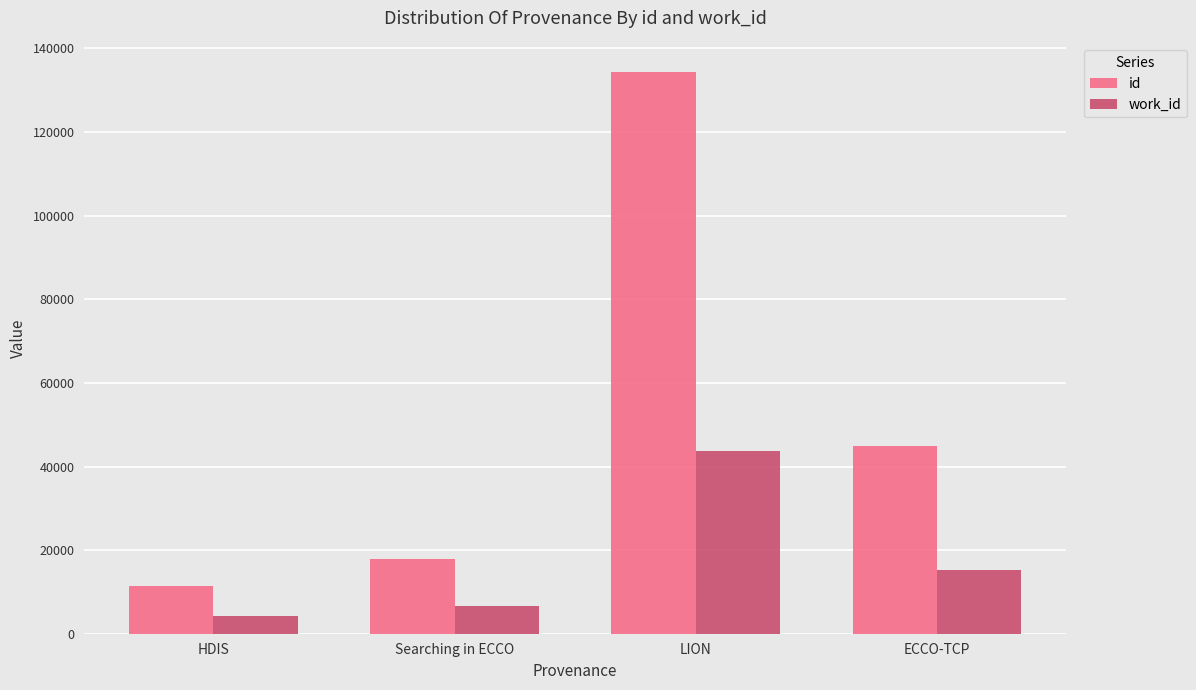

Reading left to right, what are all the values shown in this chart?

id: 11360	17866	134475	44829
work_id: 4339	6717	43659	15253